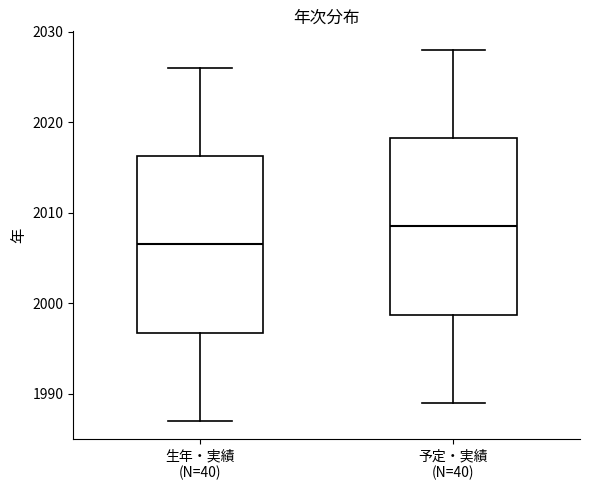

Reading left to right, read every box against the y-axis: the position of its median line, the range the box covers, and the ends of its whiskers. The values are not printed on the chart, so give them approximately, as read against the axis.

生年・実績 (N=40): median 2007, box 1997 to 2016, whiskers 1987 to 2026
予定・実績 (N=40): median 2009, box 1999 to 2018, whiskers 1989 to 2028